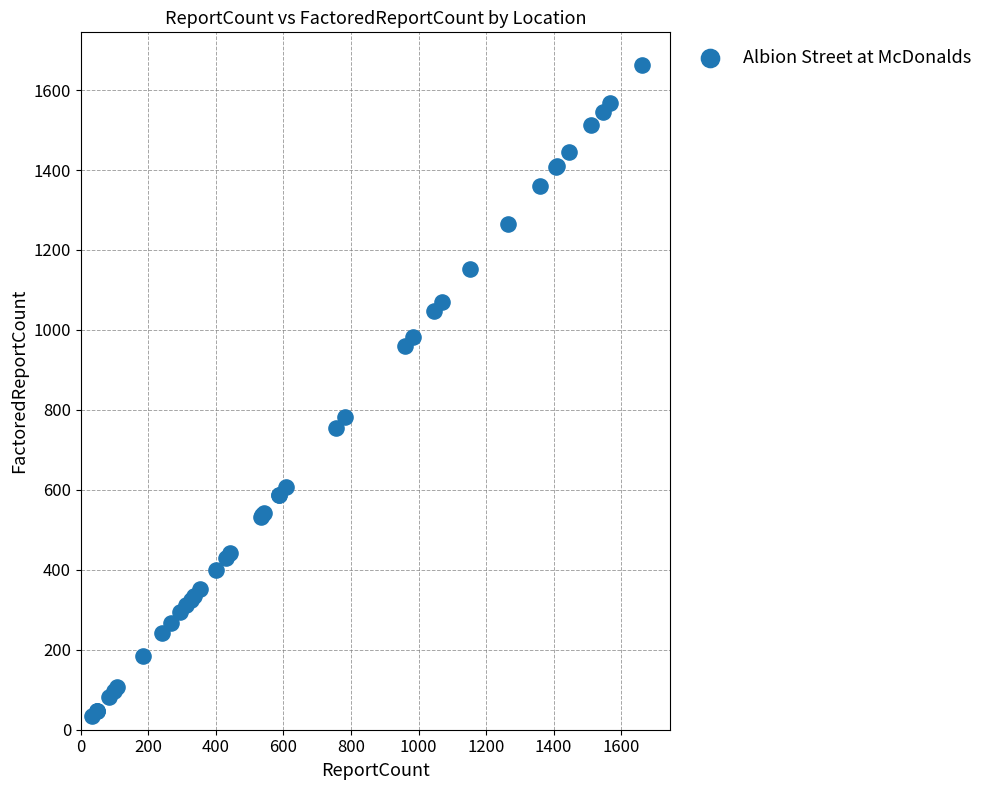

What Y value in the scatter plot is closest to 848?

781